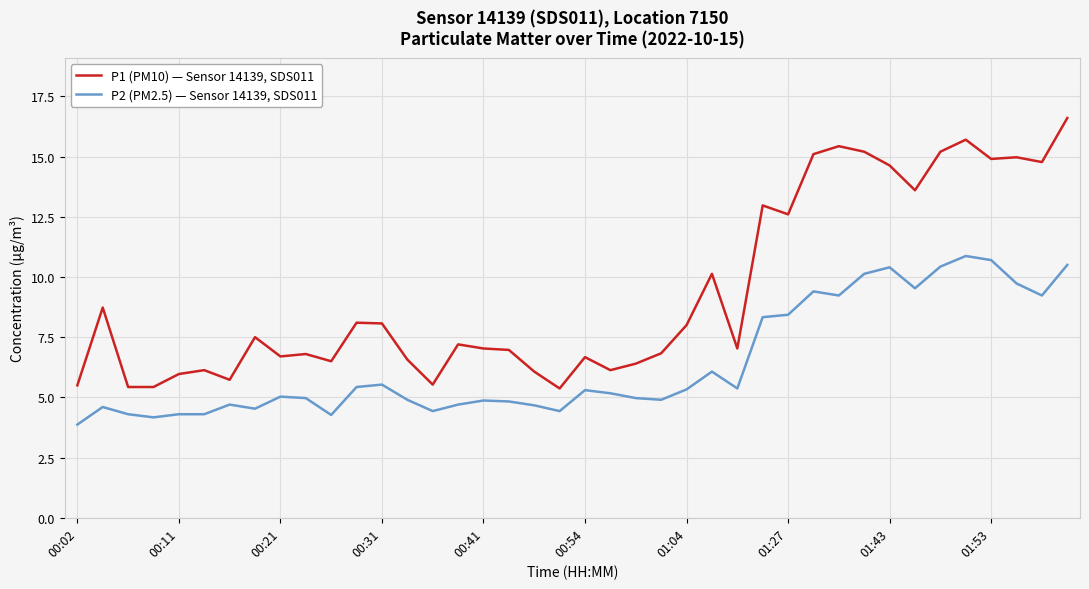

Which series has the widest spread of values?

P1 (PM10) — Sensor 14139, SDS011